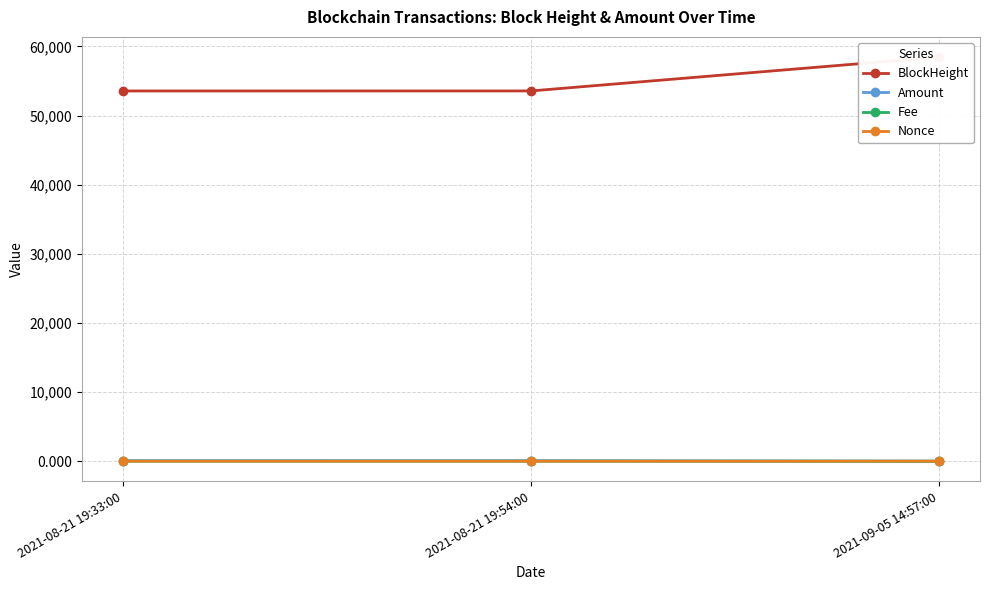

Reading left to right, extract all data points from this chart.

BlockHeight: 2021-08-21 19:33:00=53567.0	2021-08-21 19:54:00=53570.0	2021-09-05 14:57:00=58467.0
Amount: 2021-08-21 19:33:00=79.0	2021-08-21 19:54:00=77.9	2021-09-05 14:57:00=1.0
Fee: 2021-08-21 19:33:00=0.0	2021-08-21 19:54:00=0.1	2021-09-05 14:57:00=0.0
Nonce: 2021-08-21 19:33:00=1.0	2021-08-21 19:54:00=0.0	2021-09-05 14:57:00=2.0